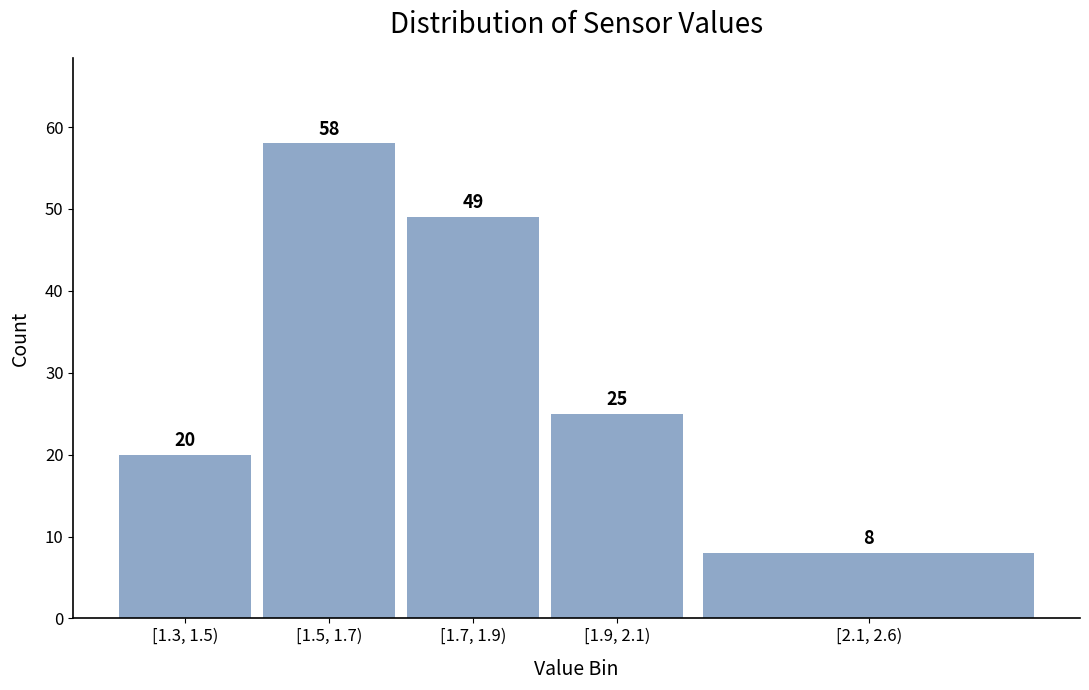

Reading left to right, transcribe all the data shown in this chart.

[1.3, 1.5)=20	[1.5, 1.7)=58	[1.7, 1.9)=49	[1.9, 2.1)=25	[2.1, 2.6)=8